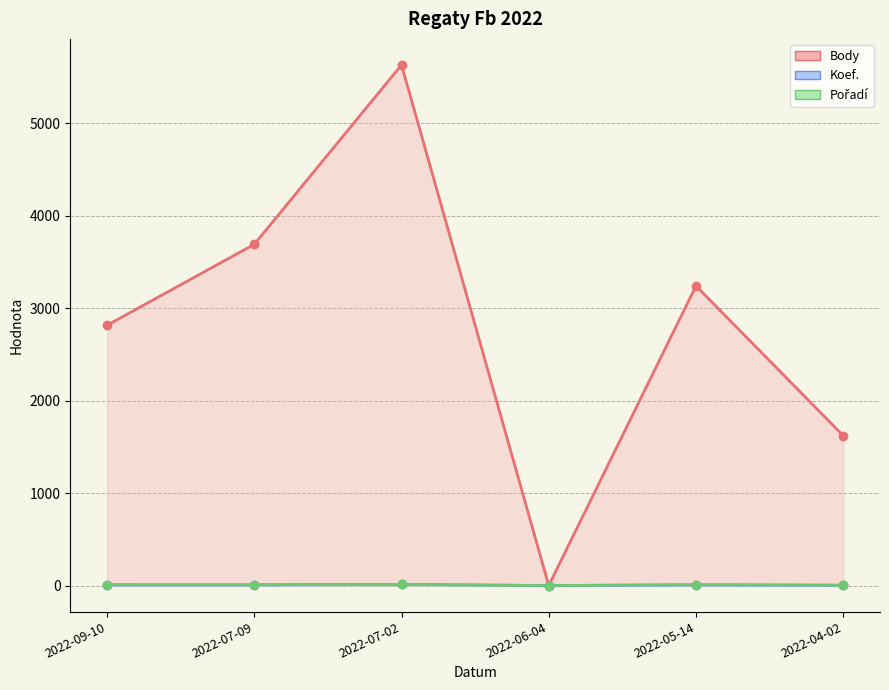

How many lines are shown in the chart?

3